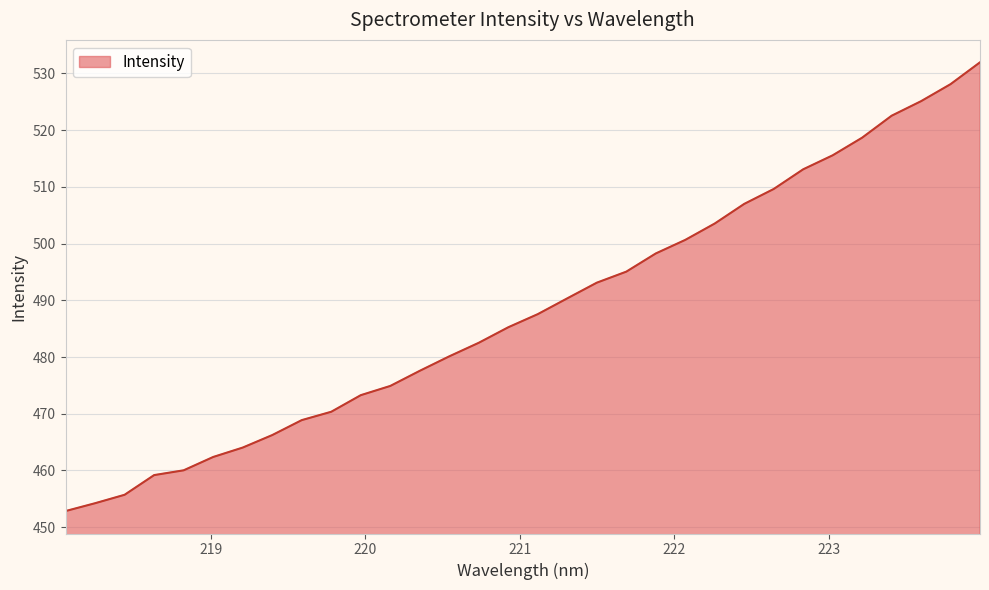

How many lines are shown in the chart?

1